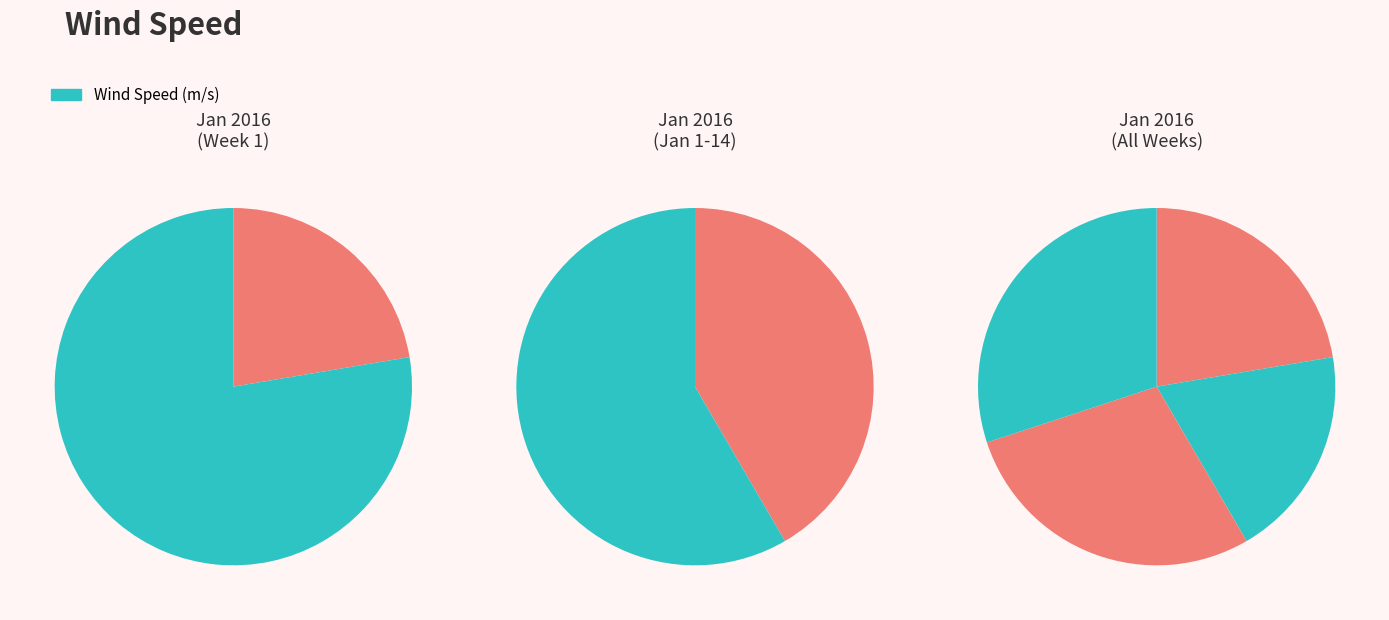

Does 2016/01/24 represent more than half of the total?

No